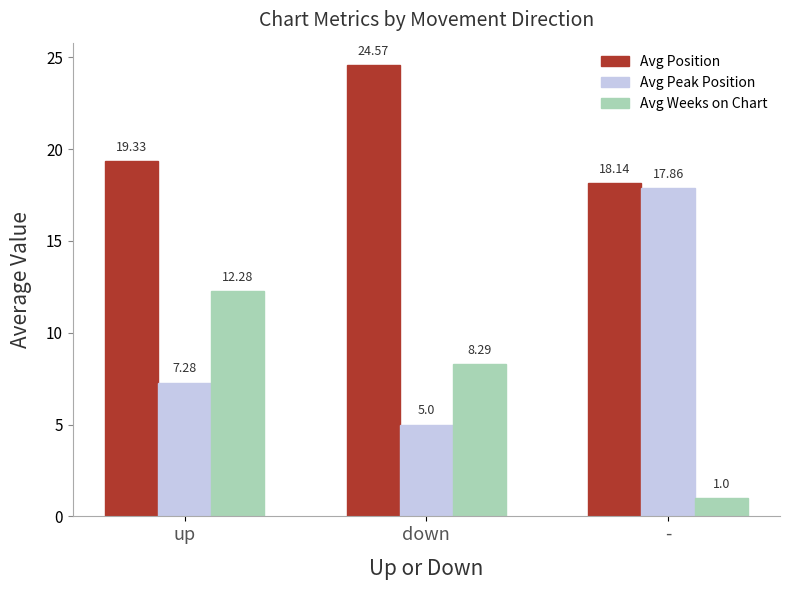

List the labels in order of Avg Weeks on Chart value, largest first.

up, down, -